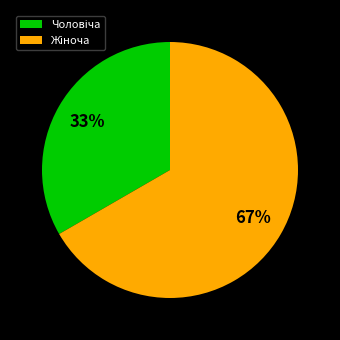

To the nearest percent, what is the average slice percentage?

50%